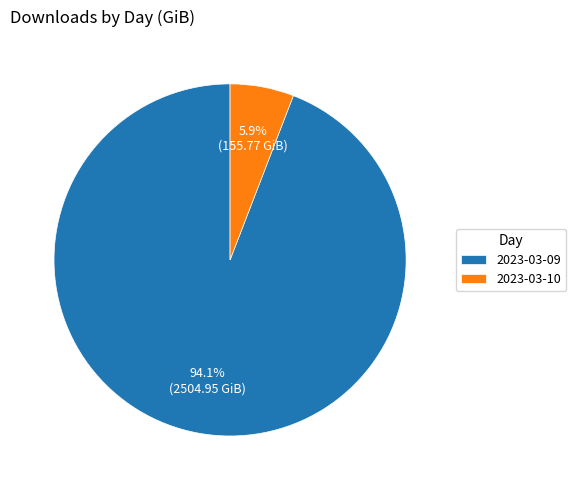

Does any single category account for the majority?

Yes